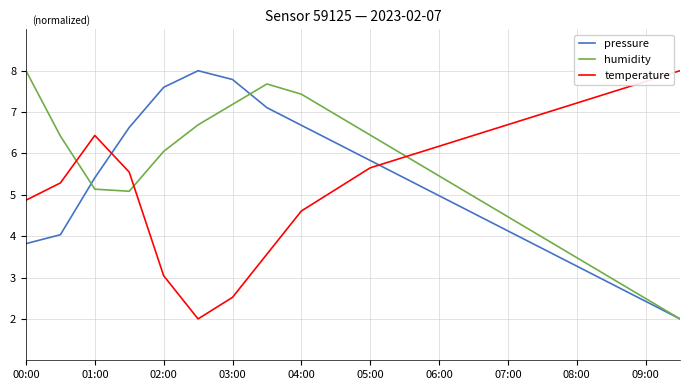

How many lines are shown in the chart?

3